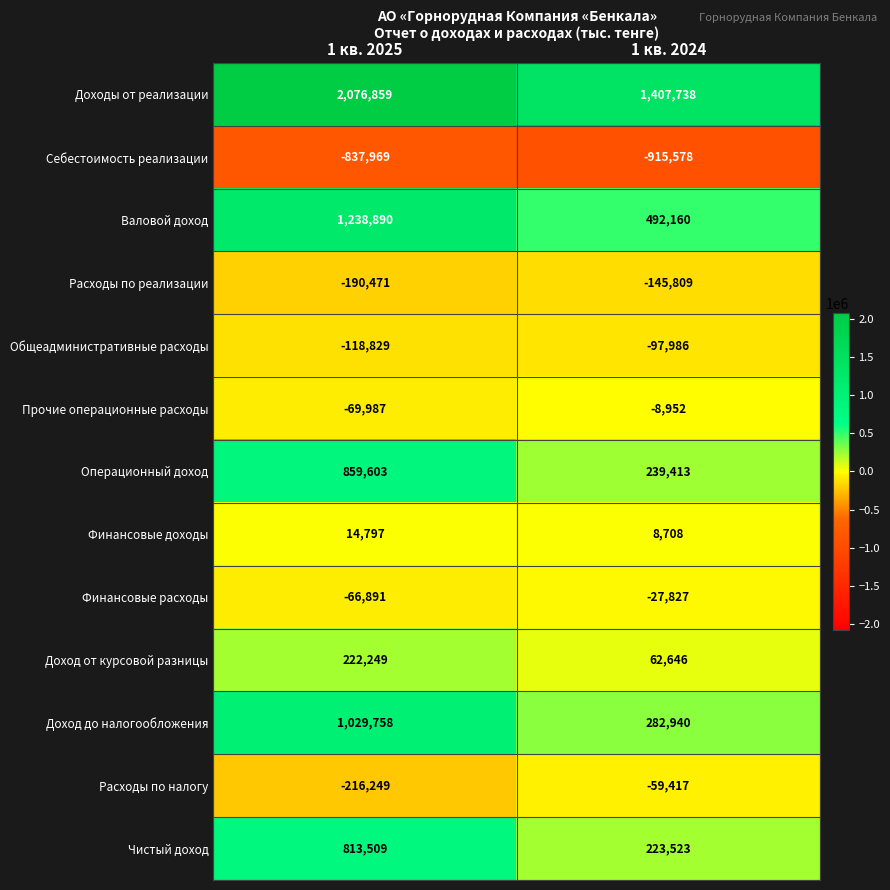

What is the approximate value of Прочие операционные расходы at 1 кв. 2024, to the nearest 10?

-8950